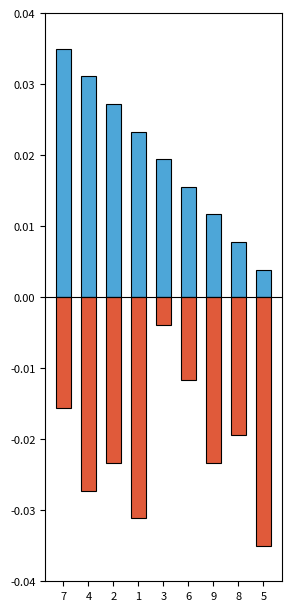

How many bars are there in each group?

2